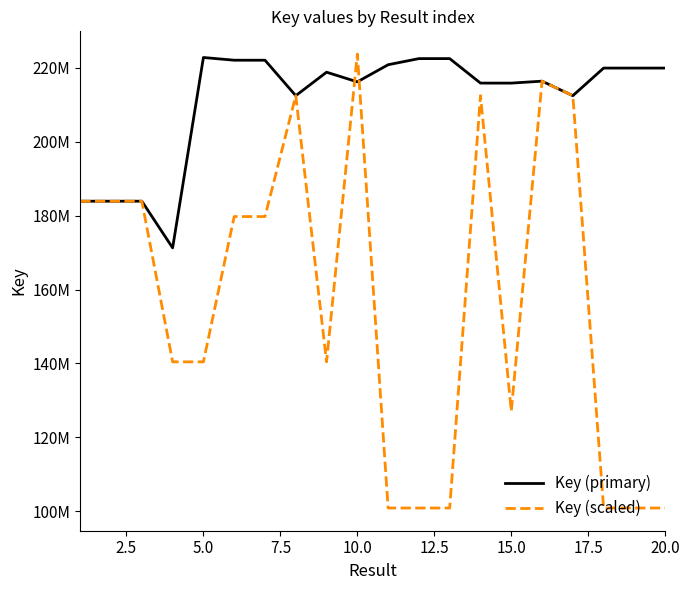

What are all the series names shown in the legend?

Key (primary), Key (scaled)